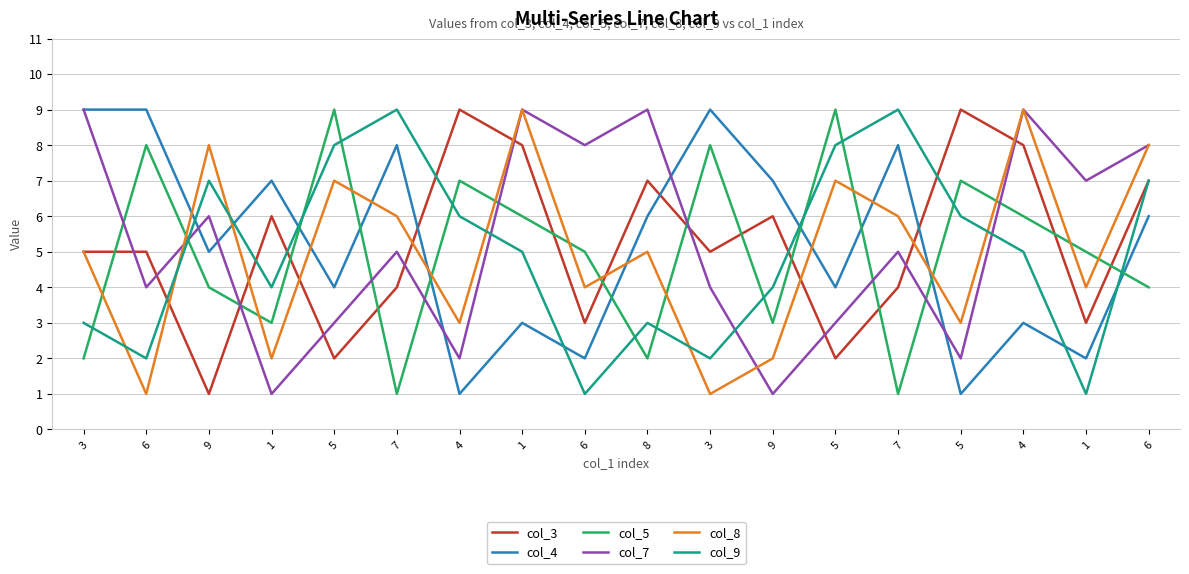

At which category does col_3 reach its first local valley?

9